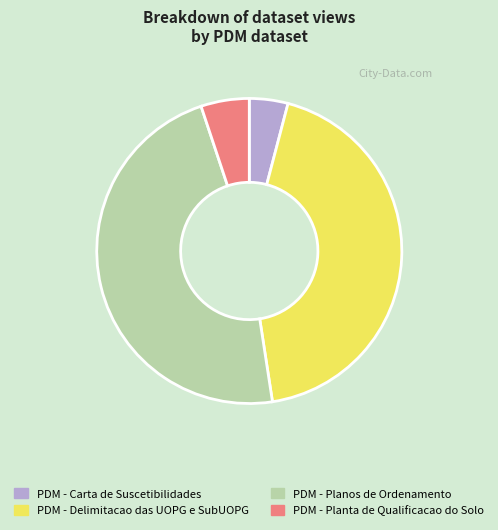

Rank the categories by value from lowest to highest.

PDM - Carta de Suscetibilidades, PDM - Planta de Qualificacao do Solo, PDM - Delimitacao das UOPG e SubUOPG, PDM - Planos de Ordenamento